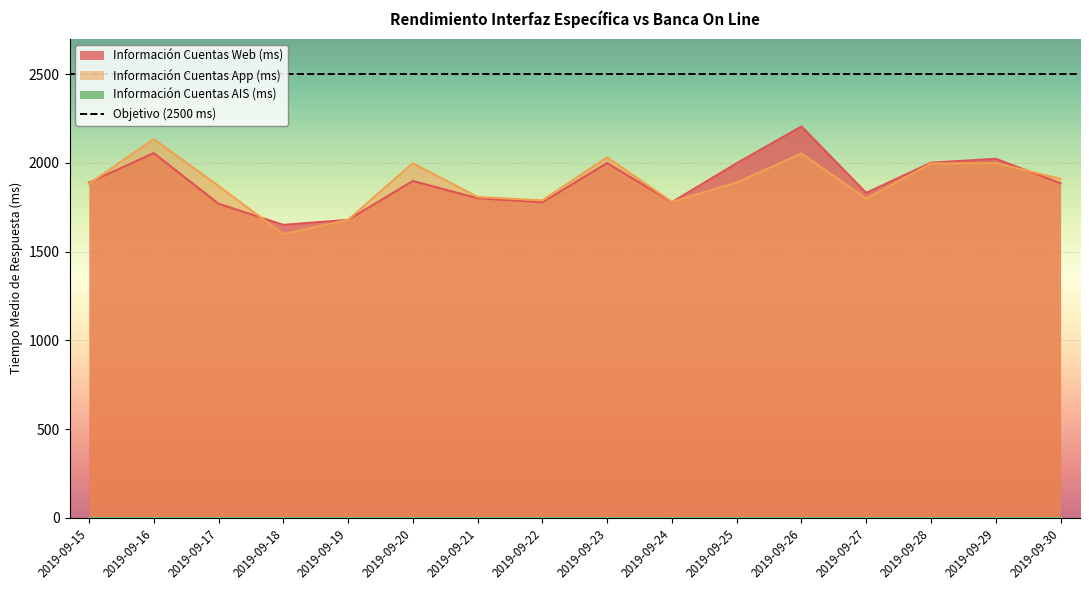

Where does the Información Cuentas Web (ms) series first go above 1889?

2019-09-16